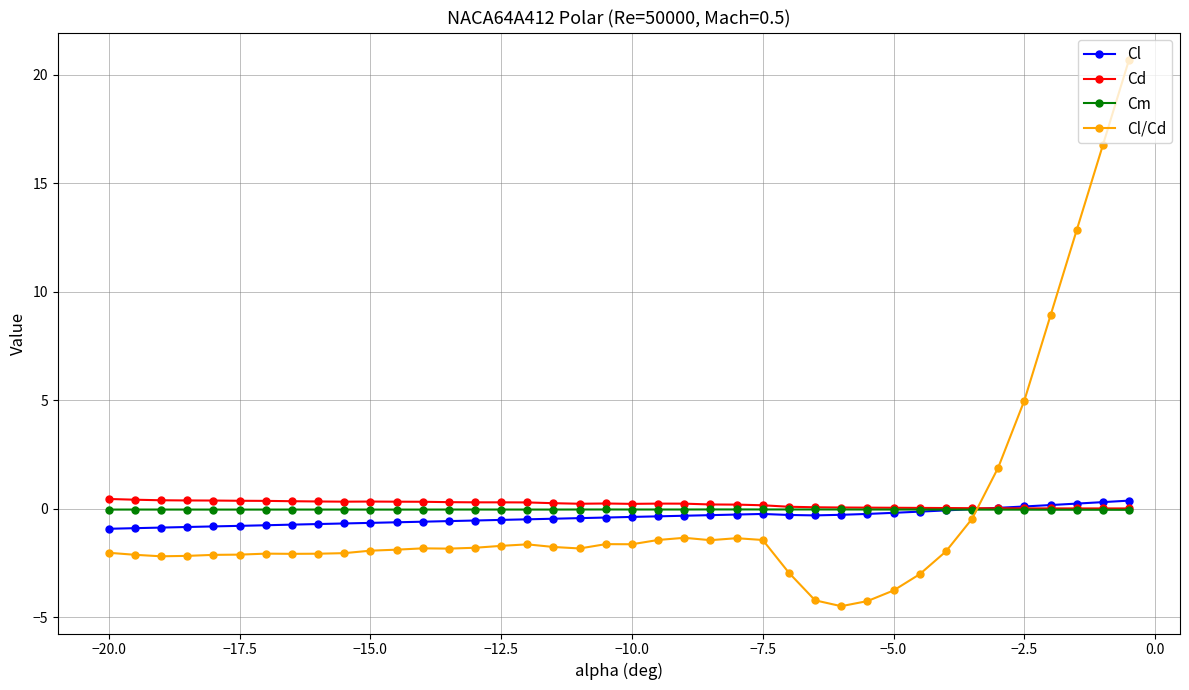

True or false: Cd has more than 0 points higher than both neighbors.

True